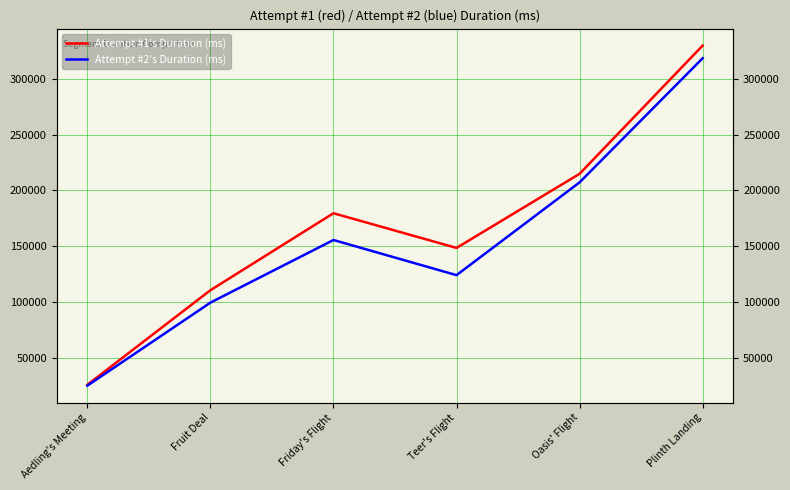

Which series has the largest range (max minus min)?

Attempt #1's Duration (ms)